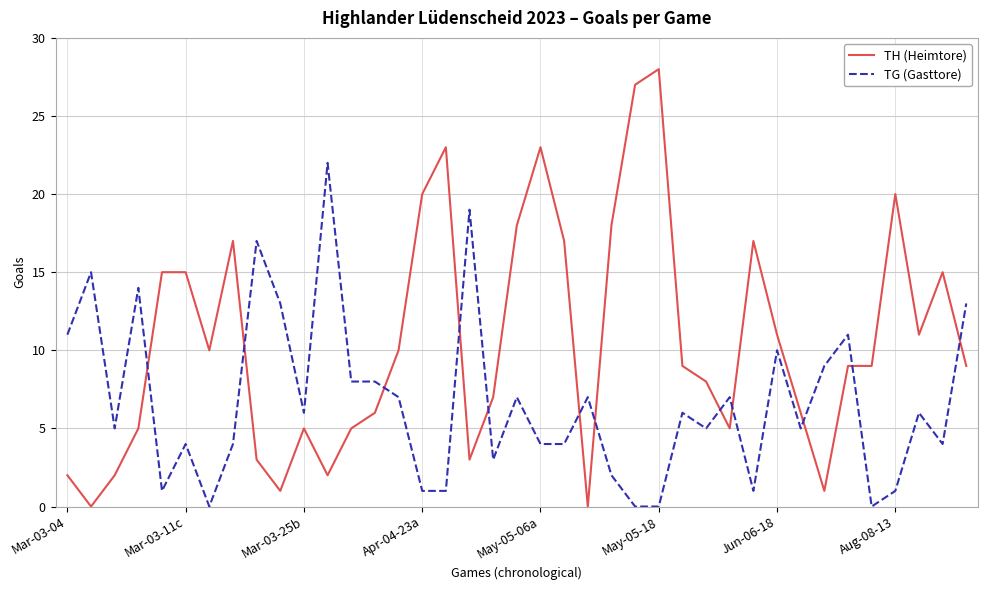

How many distinct data groups are displayed?

2